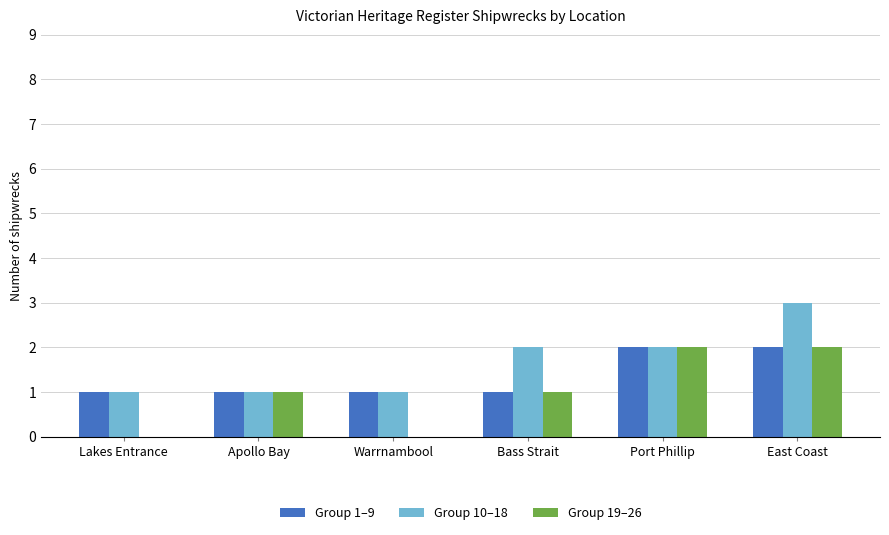

At which category is the sum across all series the highest?

East Coast